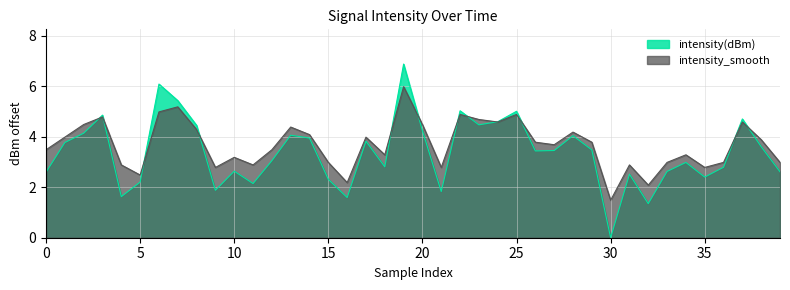

Which category has the lowest value across all series?

30